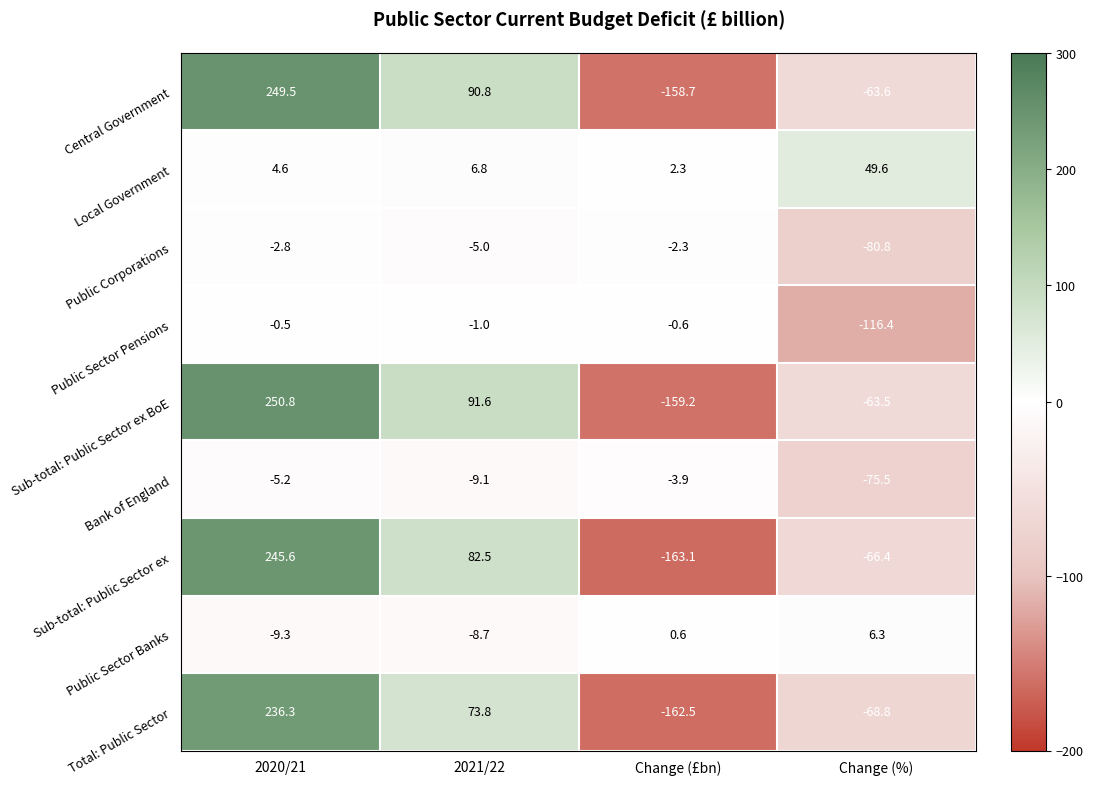

What is the sum of the Local Government values at 2021/22 and Change (%)?

56.4